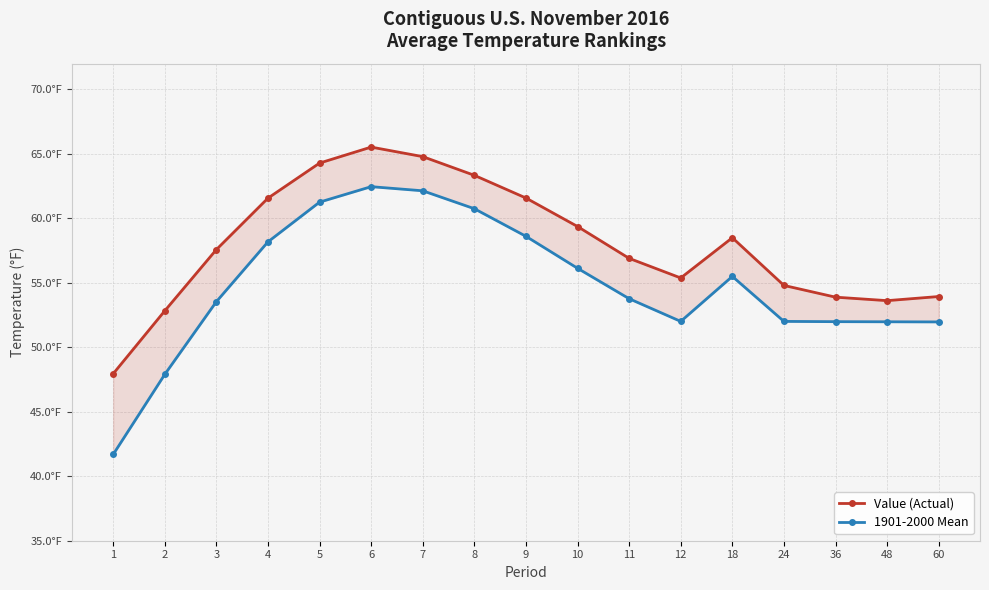

Which has a higher value, 10 or 24?

10